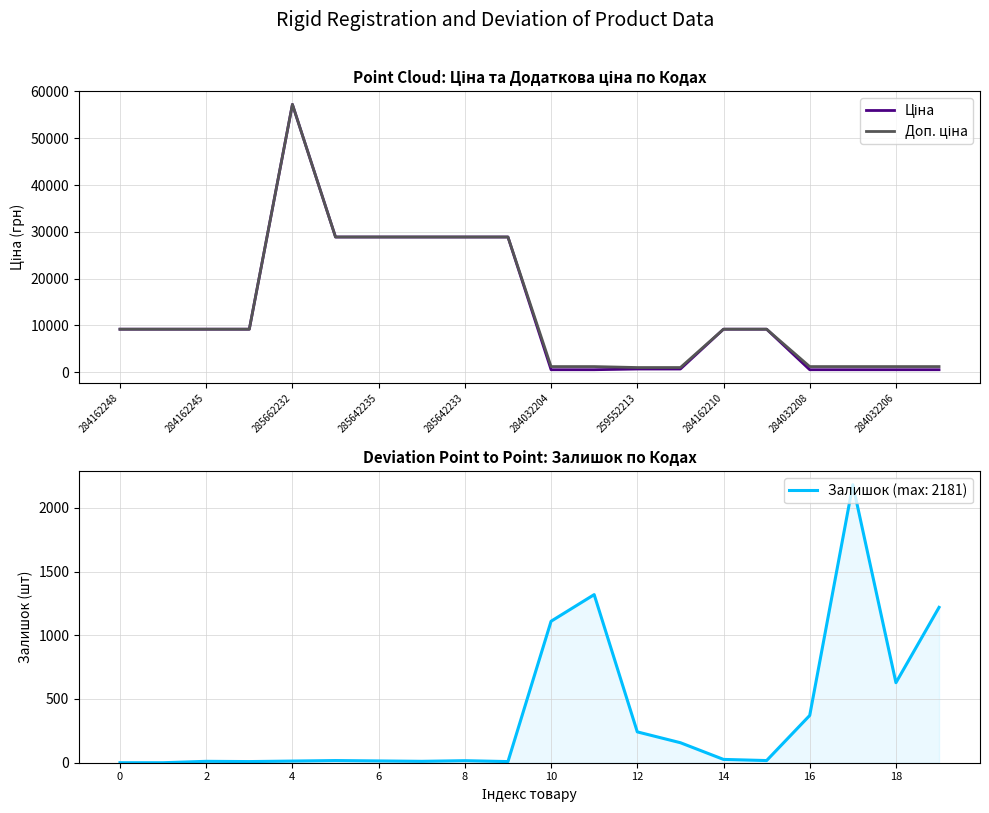

What is the total value across all series at 284162248?

18370.3